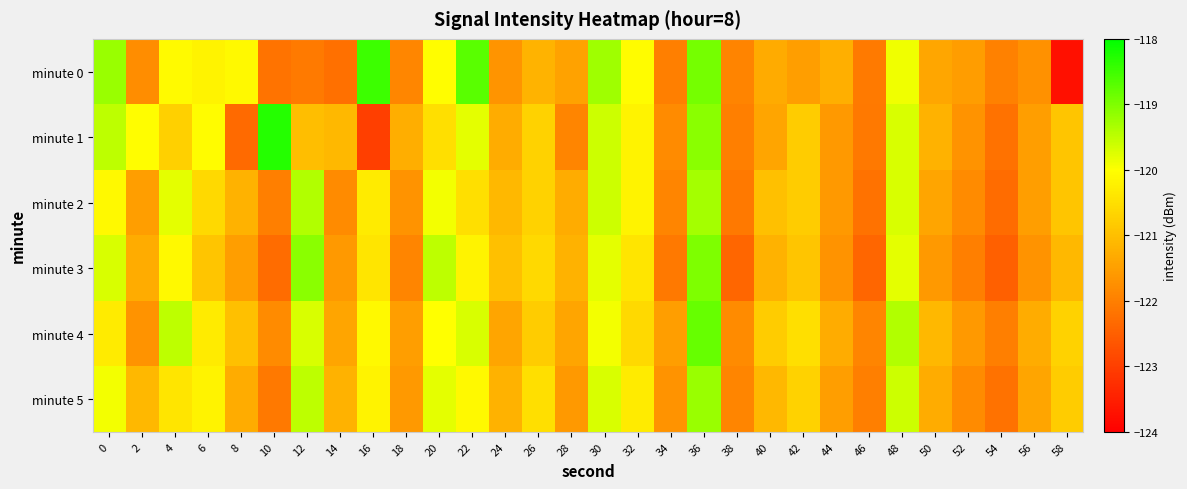

Reading right to left, transcribe all the data shown in this chart.

minute 0: 58=-123.7	56=-121.7	54=-122.0	52=-121.5	50=-121.4	48=-119.9	46=-122.1	44=-121.2	42=-121.5	40=-121.3	38=-121.9	36=-118.9	34=-122.0	32=-120.1	30=-119.3	28=-121.5	26=-121.2	24=-121.7	22=-118.7	20=-120.0	18=-121.9	16=-118.5	14=-122.2	12=-122.1	10=-122.2	8=-120.1	6=-120.2	4=-120.1	2=-121.8	0=-119.2
minute 1: 58=-120.9	56=-121.5	54=-122.2	52=-121.7	50=-121.2	48=-119.7	46=-122.1	44=-121.6	42=-120.8	40=-121.4	38=-122.0	36=-119.1	34=-121.8	32=-120.2	30=-119.6	28=-121.9	26=-120.7	24=-121.3	22=-119.8	20=-120.5	18=-121.3	16=-123.0	14=-121.1	12=-121.0	10=-118.3	8=-122.3	6=-120.1	4=-120.7	2=-120.0	0=-119.5
minute 2: 58=-120.9	56=-121.5	54=-122.3	52=-121.8	50=-121.4	48=-119.7	46=-122.2	44=-121.6	42=-120.8	40=-121.0	38=-122.1	36=-119.3	34=-121.9	32=-120.2	30=-119.6	28=-121.3	26=-120.7	24=-121.1	22=-120.5	20=-119.9	18=-121.7	16=-120.3	14=-121.8	12=-119.4	10=-122.0	8=-121.2	6=-120.6	4=-119.8	2=-121.5	0=-120.1
minute 3: 58=-121.1	56=-121.7	54=-122.5	52=-122.0	50=-121.6	48=-119.8	46=-122.4	44=-121.7	42=-120.9	40=-121.2	38=-122.4	36=-119.0	34=-122.1	32=-120.4	30=-119.8	28=-121.2	26=-120.6	24=-121.0	22=-120.2	20=-119.5	18=-121.9	16=-120.4	14=-121.6	12=-119.1	10=-122.3	8=-121.5	6=-120.9	4=-120.1	2=-121.3	0=-119.7
minute 4: 58=-120.7	56=-121.3	54=-122.0	52=-121.6	50=-121.1	48=-119.4	46=-121.9	44=-121.3	42=-120.5	40=-120.8	38=-121.8	36=-118.8	34=-121.5	32=-120.6	30=-119.9	28=-121.4	26=-120.8	24=-121.4	22=-119.7	20=-120.0	18=-121.5	16=-120.1	14=-121.4	12=-119.7	10=-121.8	8=-121.0	6=-120.3	4=-119.5	2=-121.7	0=-120.3
minute 5: 58=-120.8	56=-121.4	54=-122.2	52=-121.8	50=-121.3	48=-119.6	46=-122.0	44=-121.5	42=-120.7	40=-121.1	38=-121.9	36=-119.2	34=-121.7	32=-120.3	30=-119.7	28=-121.6	26=-120.5	24=-121.2	22=-120.1	20=-119.8	18=-121.6	16=-120.2	14=-121.2	12=-119.5	10=-122.1	8=-121.3	6=-120.2	4=-120.4	2=-121.1	0=-119.9